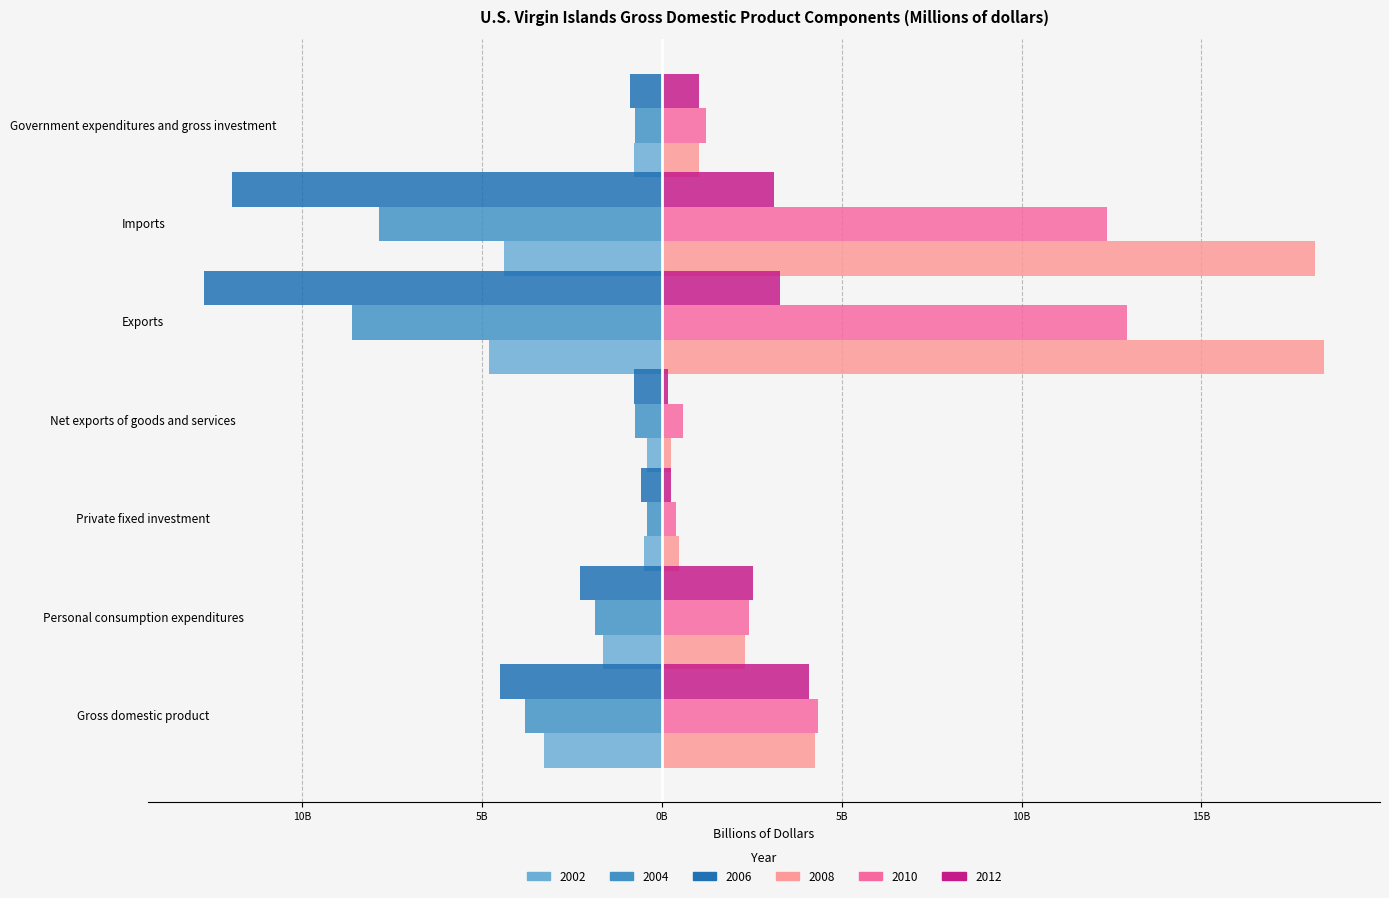

What is the value of the 2010 (right) bar at the 1st from the left?

4.3